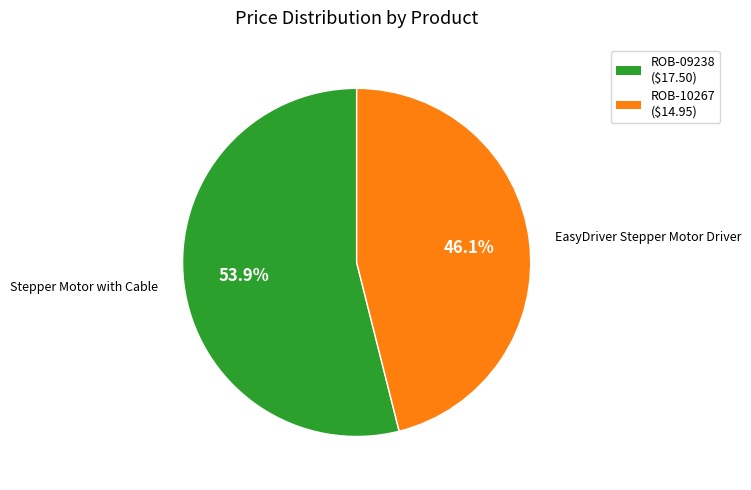

To the nearest percent, what is the difference between the largest and smallest slice percentages?

8%